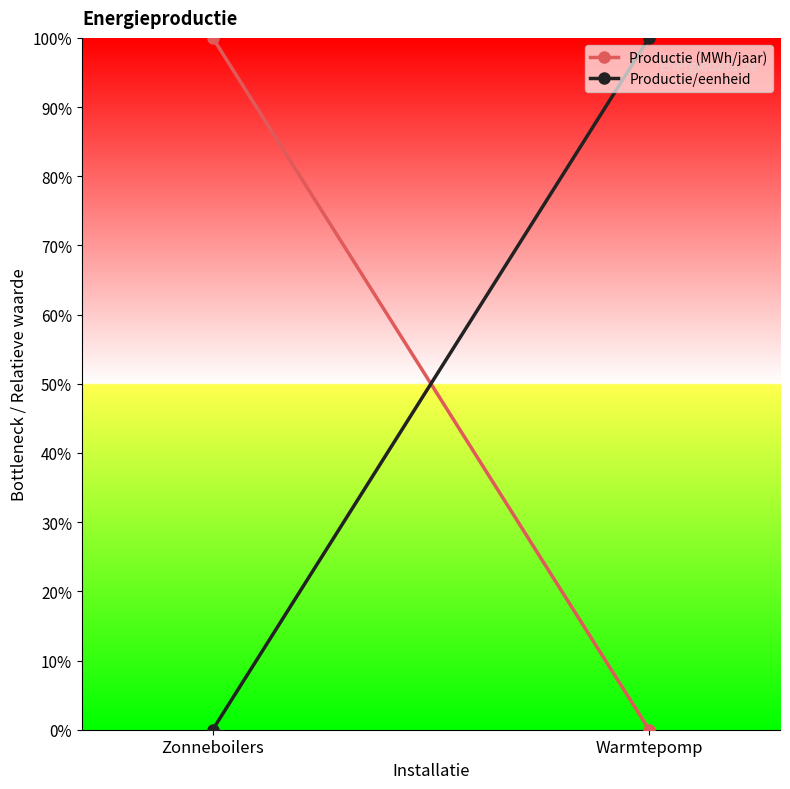

Reading right to left, transcribe all the data shown in this chart.

Productie (MWh/jaar): 0.0	100.0
Productie/eenheid: 100.0	0.0